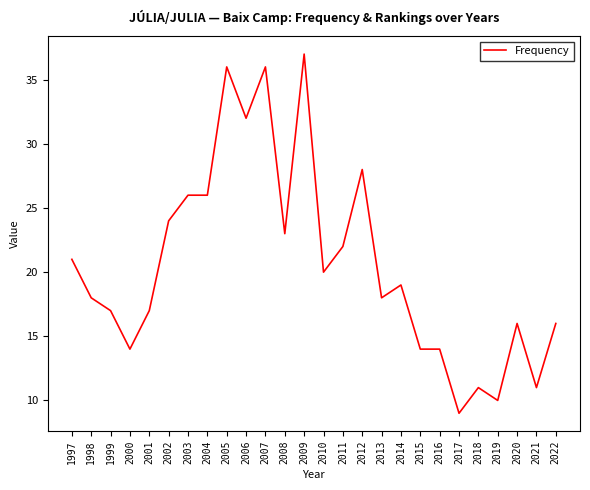

What value does the data have at 2003, to the nearest 10?

30